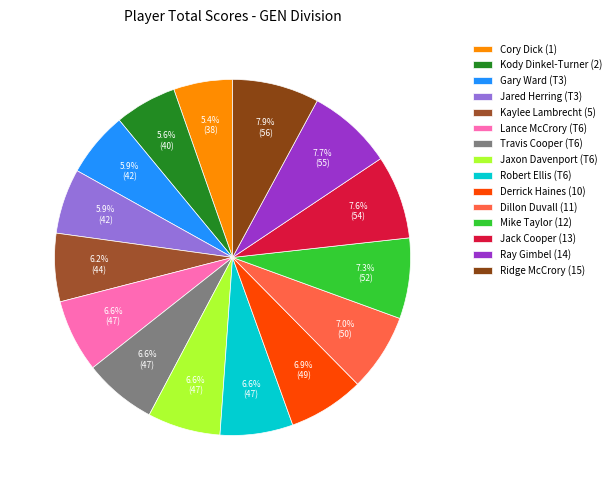

What is the change in value from Kody Dinkel-Turner (2) to Lance McCrory (T6)?

+7